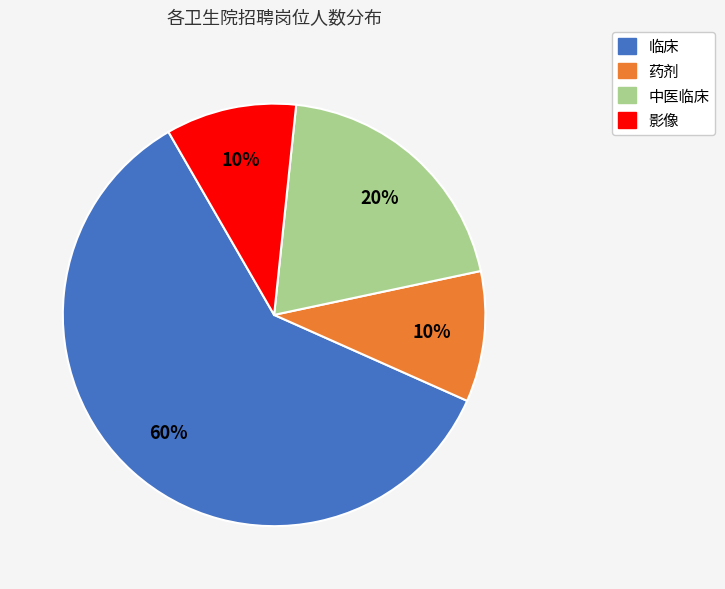

To the nearest percent, what is the difference between the largest and smallest slice percentages?

50%